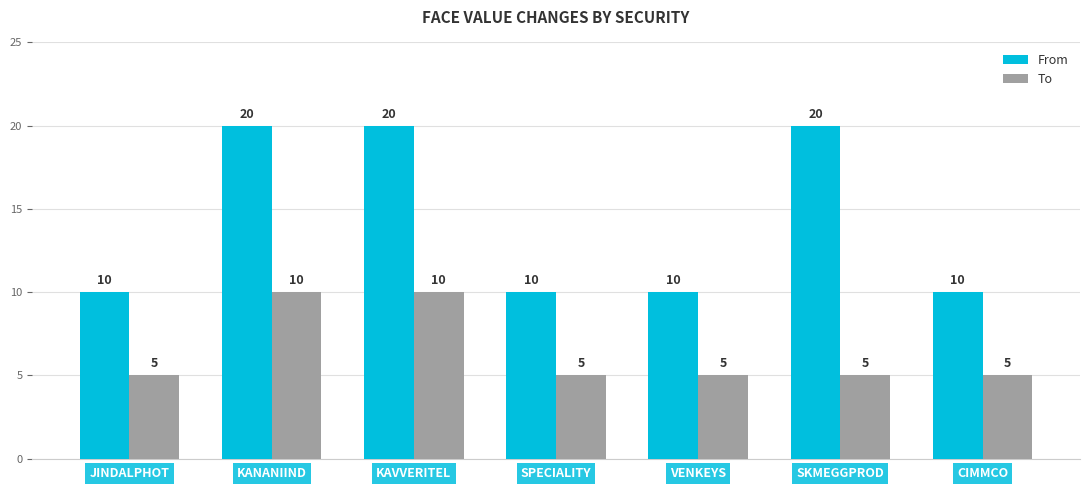

What is the sum of all To values?

45